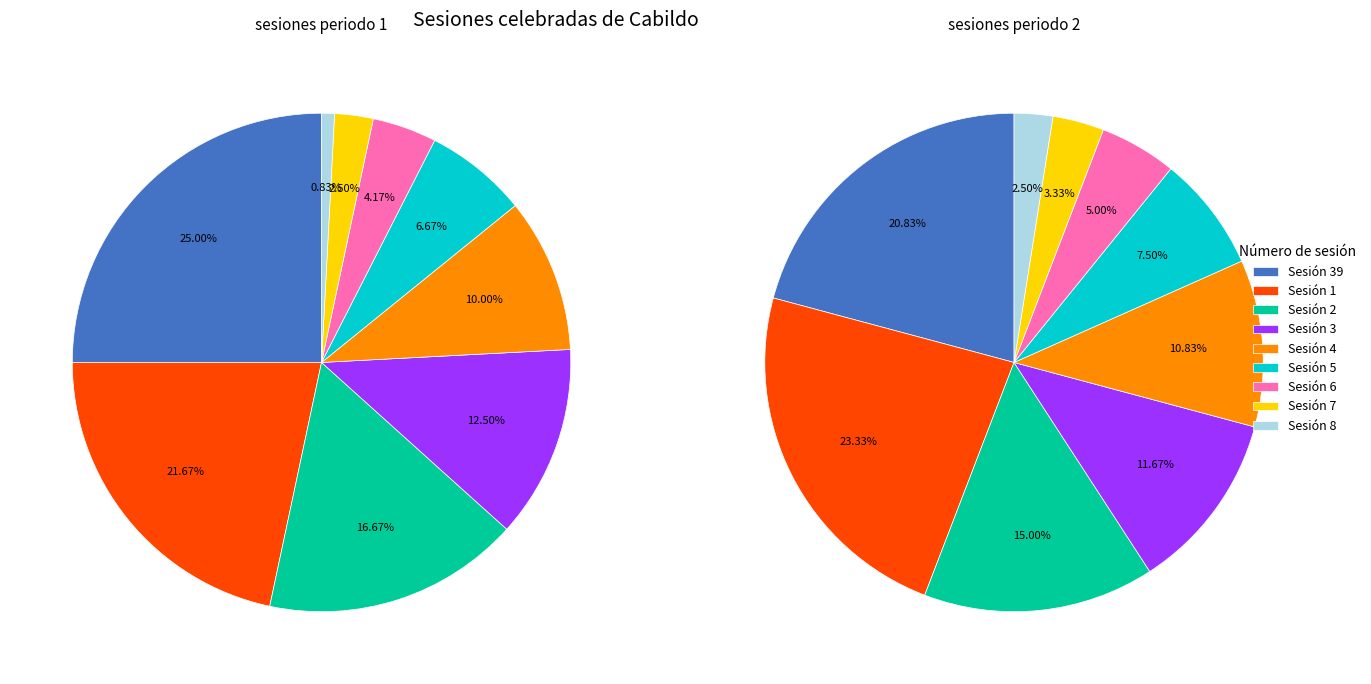

How many segments does this pie chart have?

9